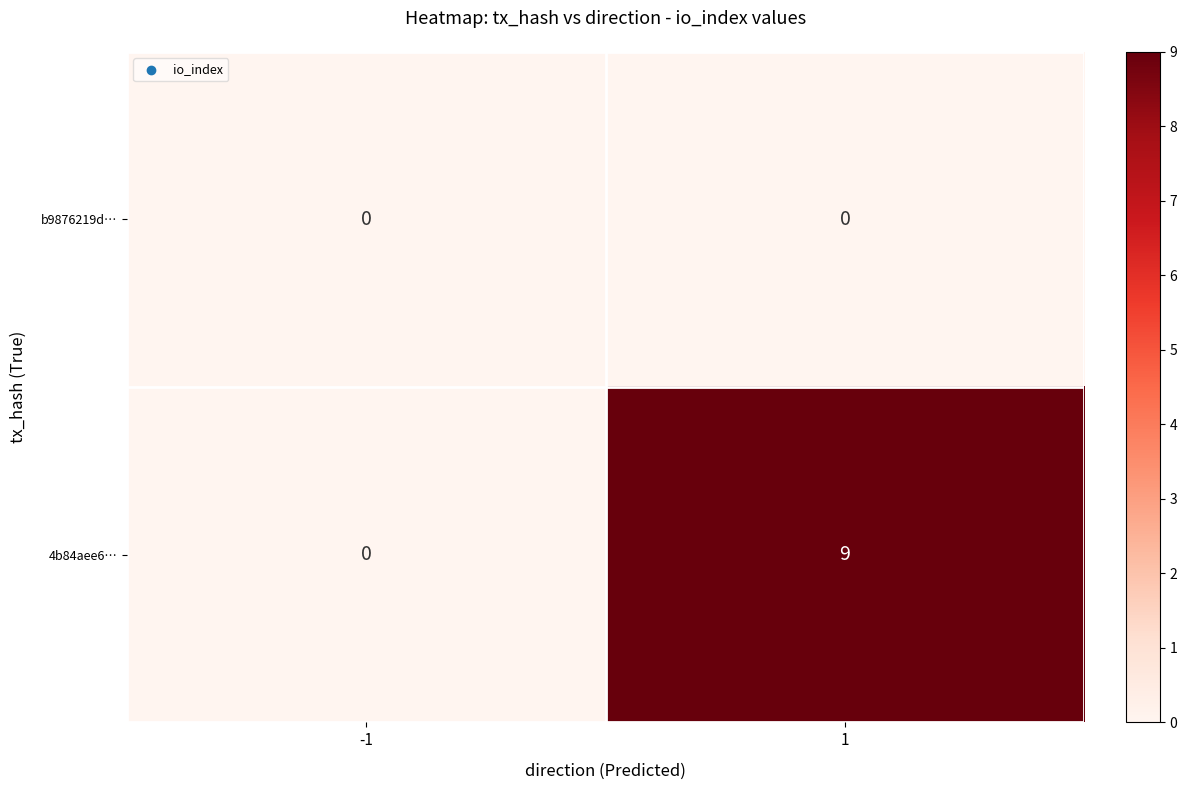

Reading left to right, what are all the values shown in this chart?

b9876219d…: -1=0	1=0
4b84aee6…: -1=0	1=9